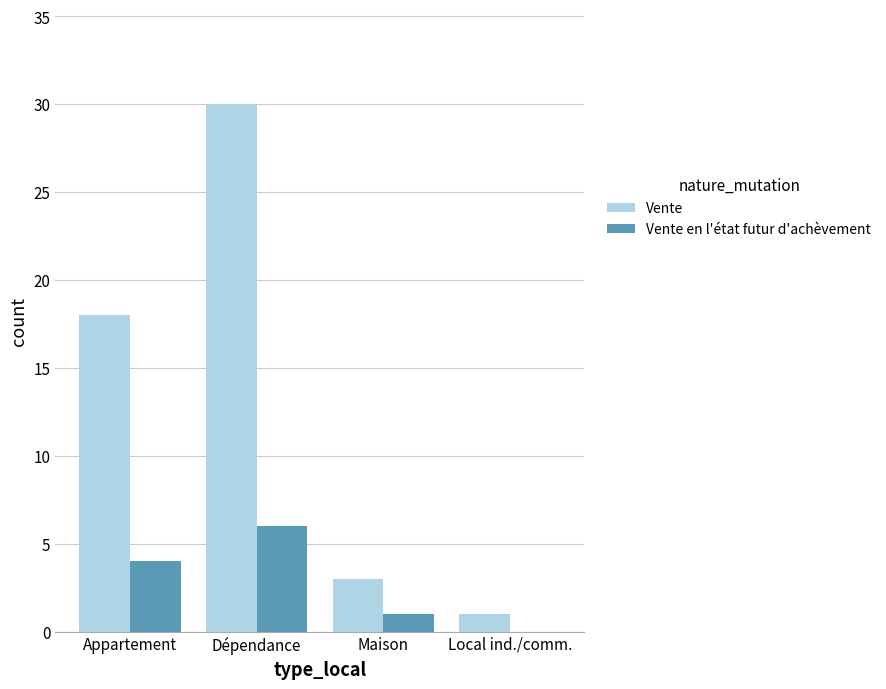

At which label is Vente closest to 15?

Appartement